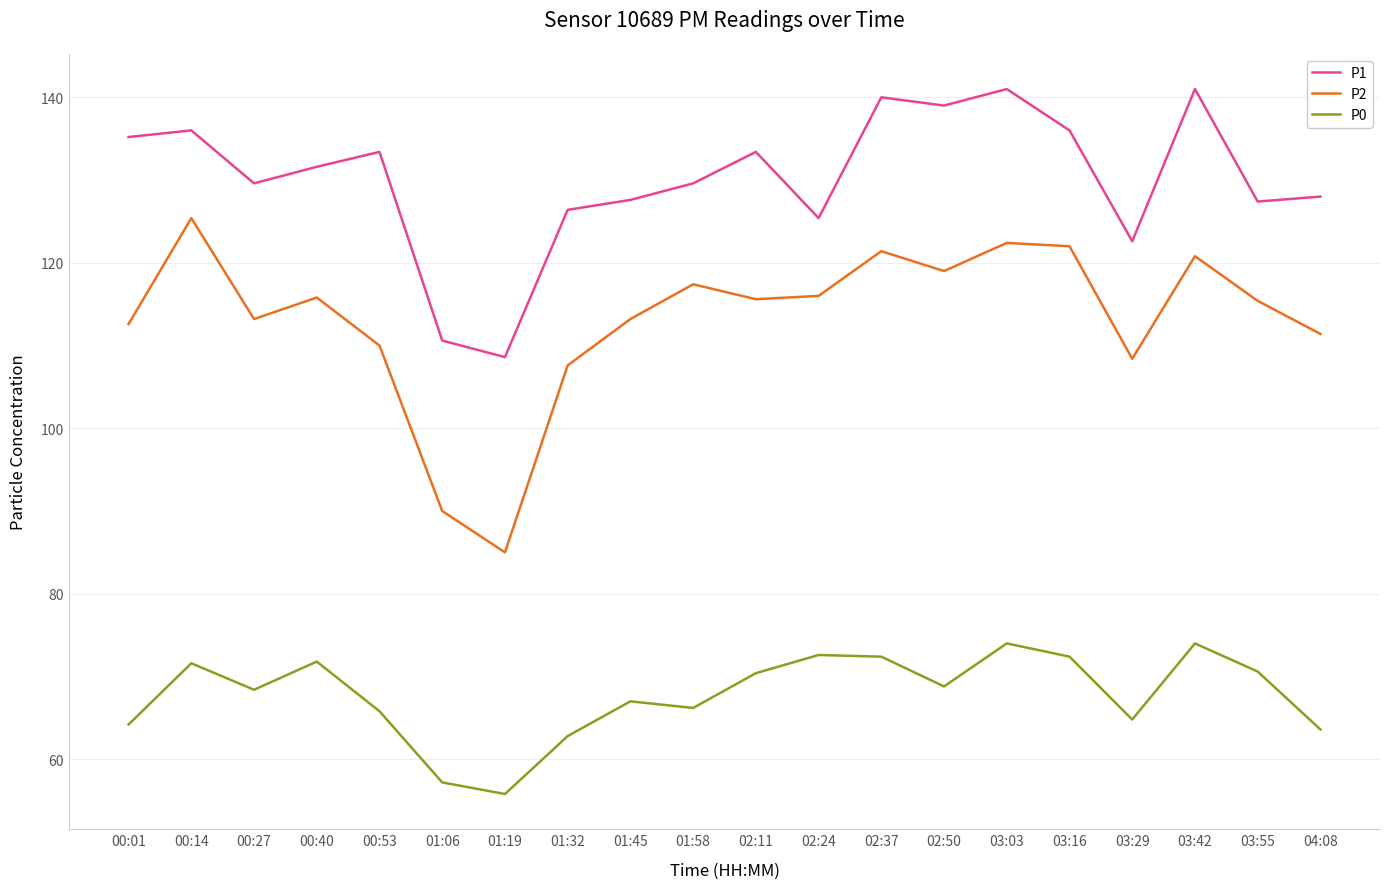

Rank the series by their maximum value, from highest to lowest.

P1, P2, P0